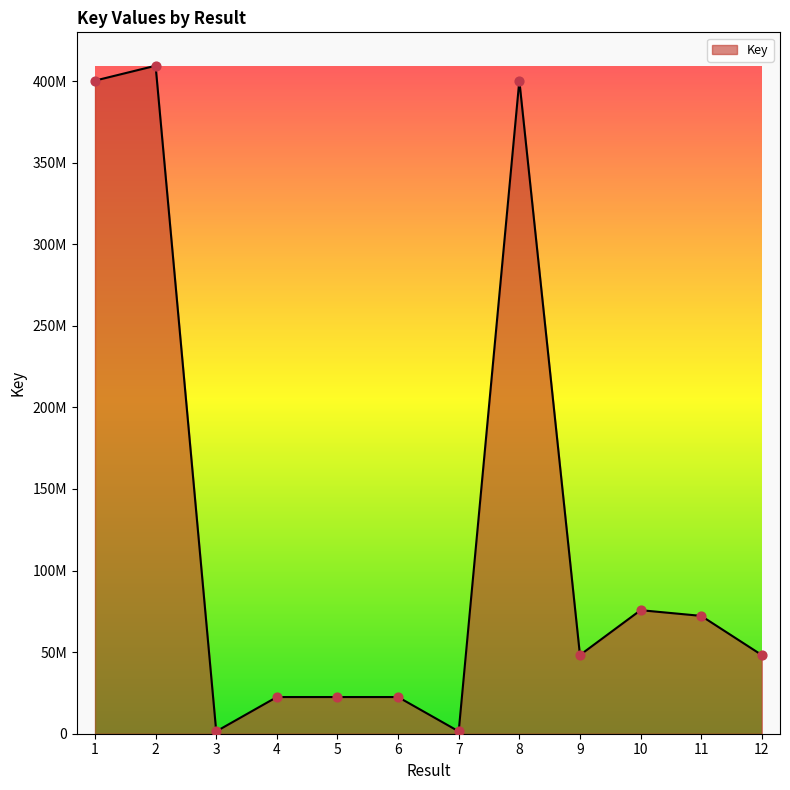

Which has a higher value, 1 or 7?

1